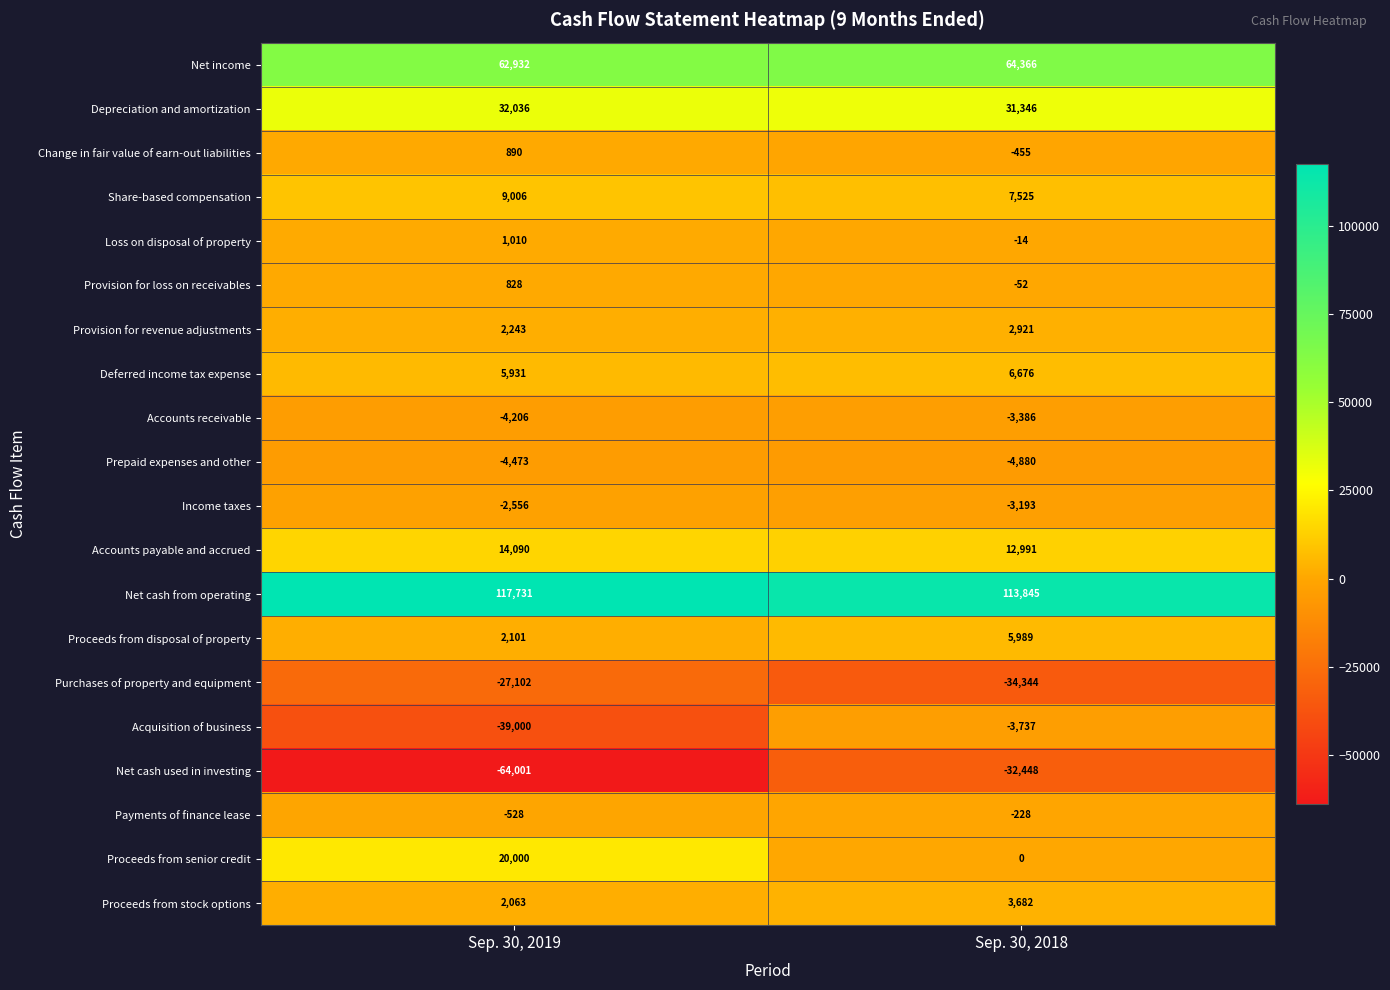

List the series in order of their peak value, highest first.

Net cash from operating, Net income, Depreciation and amortization, Proceeds from senior credit, Accounts payable and accrued, Share-based compensation, Deferred income tax expense, Proceeds from disposal of property, Proceeds from stock options, Provision for revenue adjustments, Loss on disposal of property, Change in fair value of earn-out liabilities, Provision for loss on receivables, Payments of finance lease, Income taxes, Accounts receivable, Acquisition of business, Prepaid expenses and other, Purchases of property and equipment, Net cash used in investing